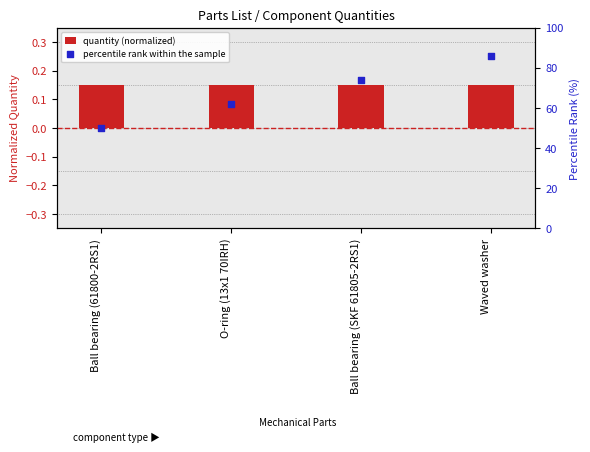

Which series reaches the maximum Y coordinate?

percentile rank within the sample